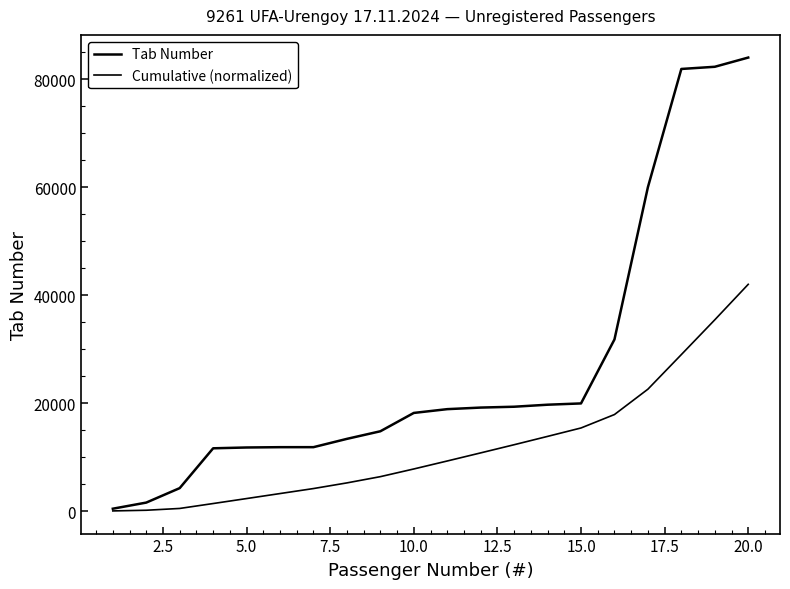

How many lines are shown in the chart?

2